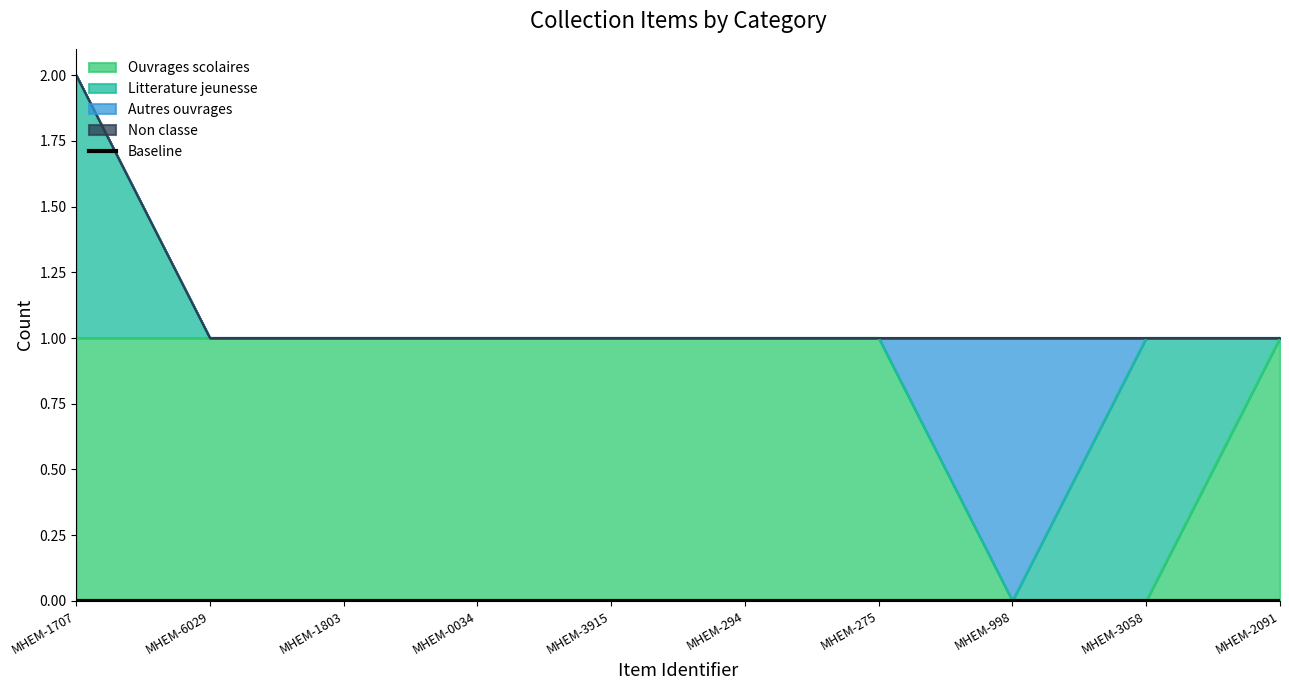

Is the value of Non classe at MHEM-3058 greater than the value of Ouvrages scolaires at MHEM-3058?

No